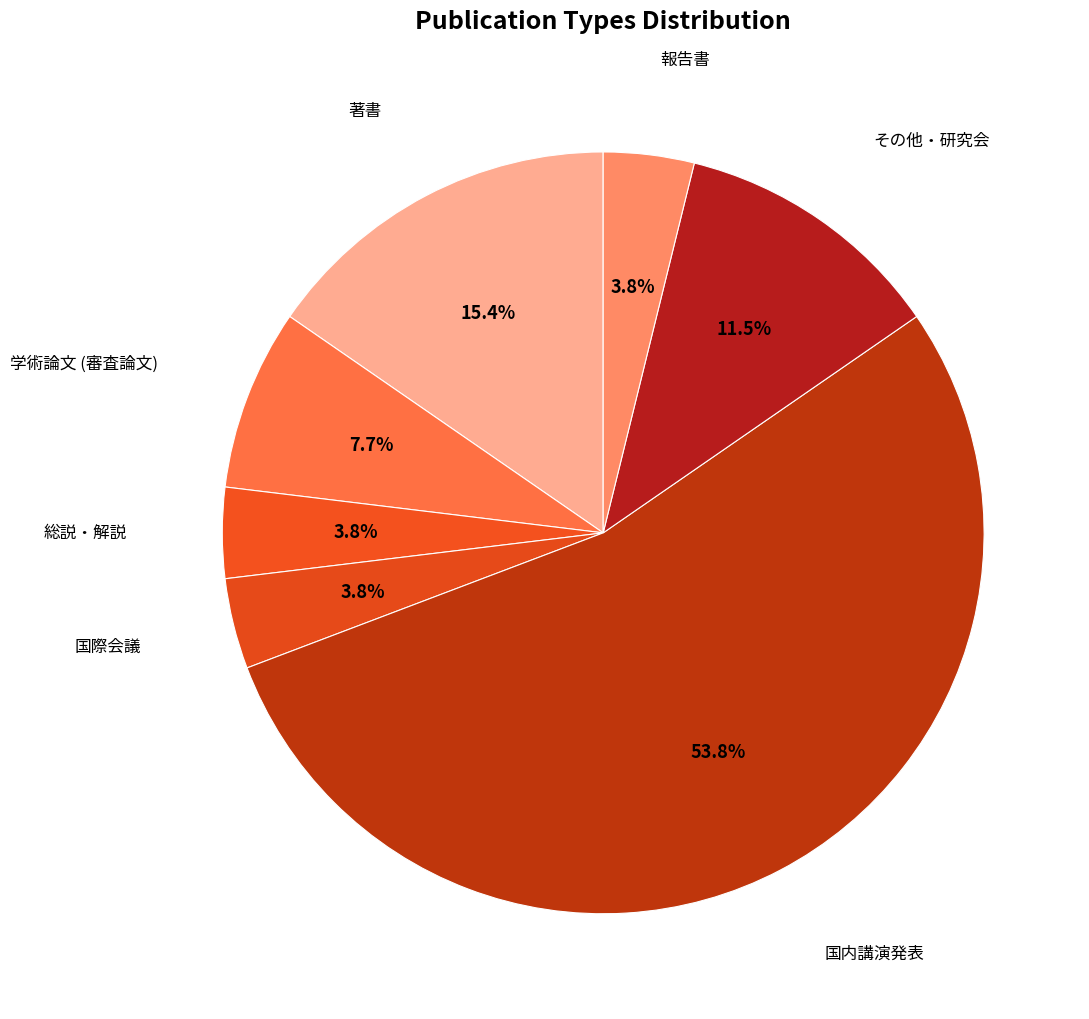

What is the largest slice in the pie chart?

国内講演発表